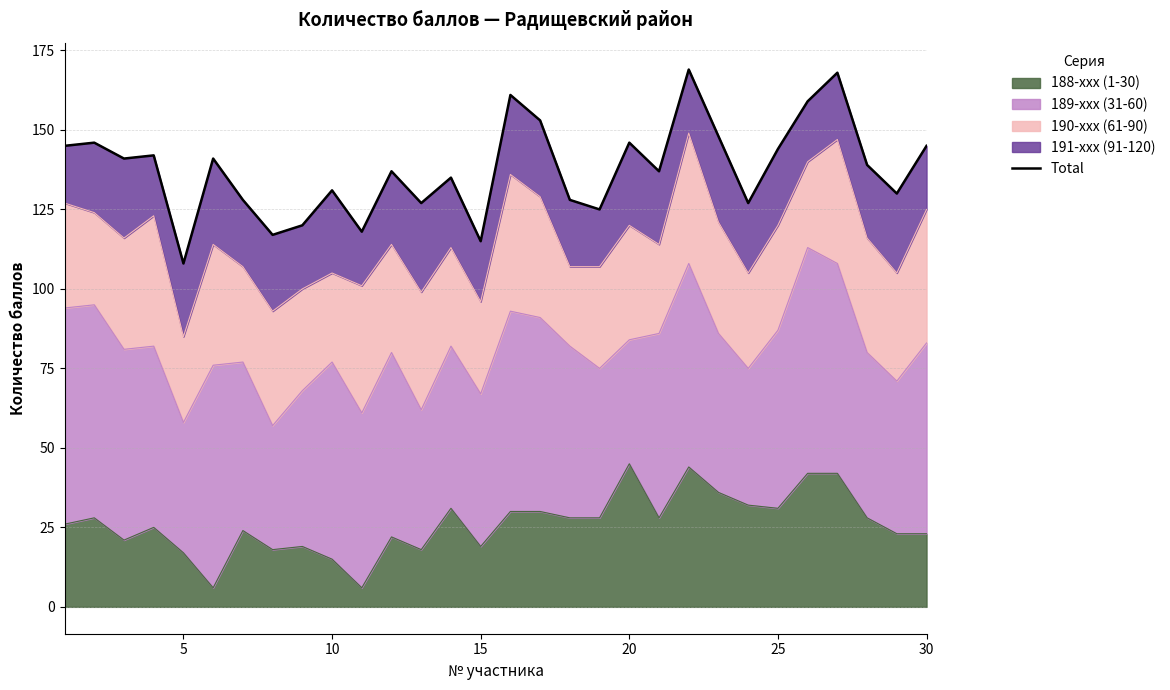

The value of 188-xxx (1-30) at 20 is 45. True or false?

True